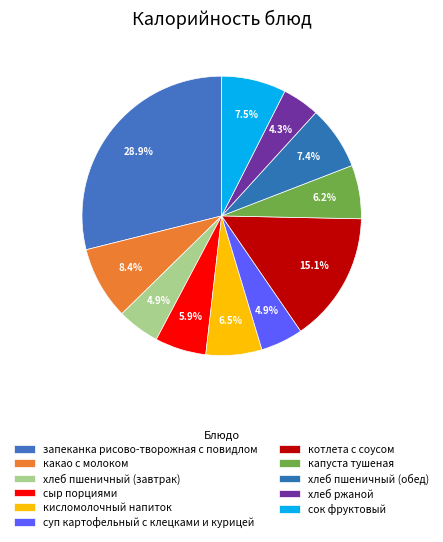

True or false: хлеб ржаной accounts for 4% of the total.

True